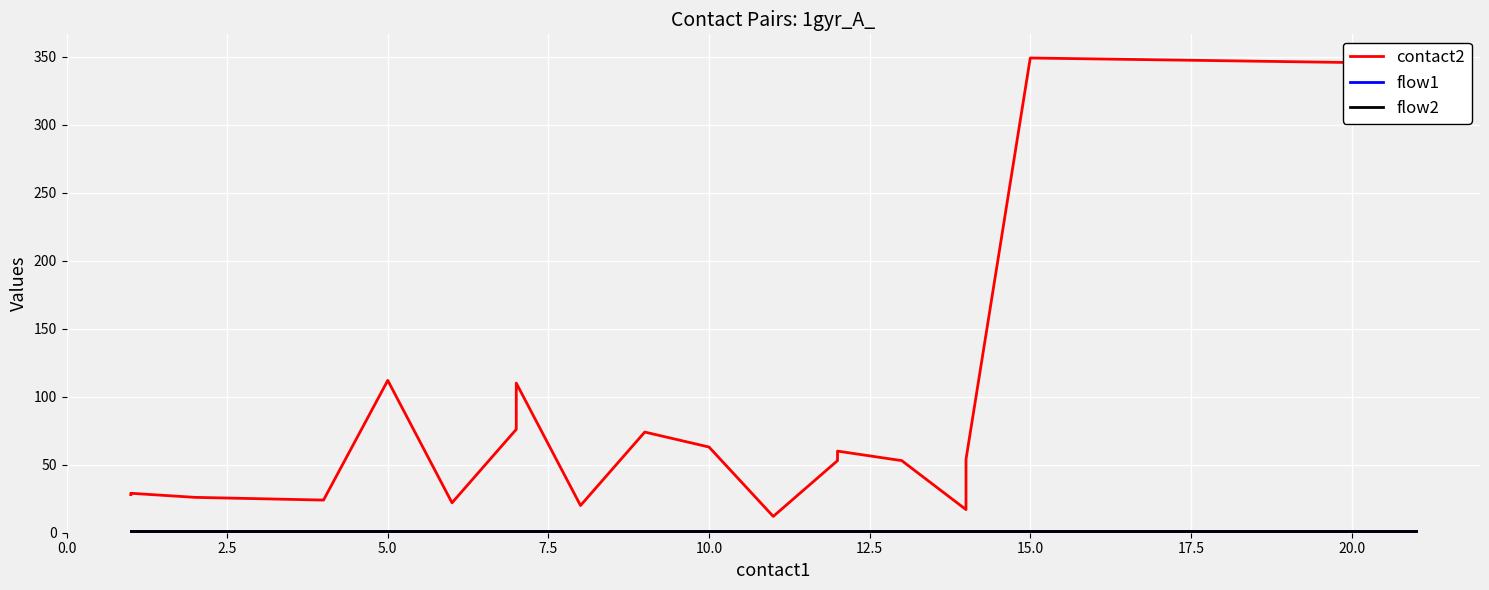

True or false: contact2 and flow1 intersect in this chart.

False